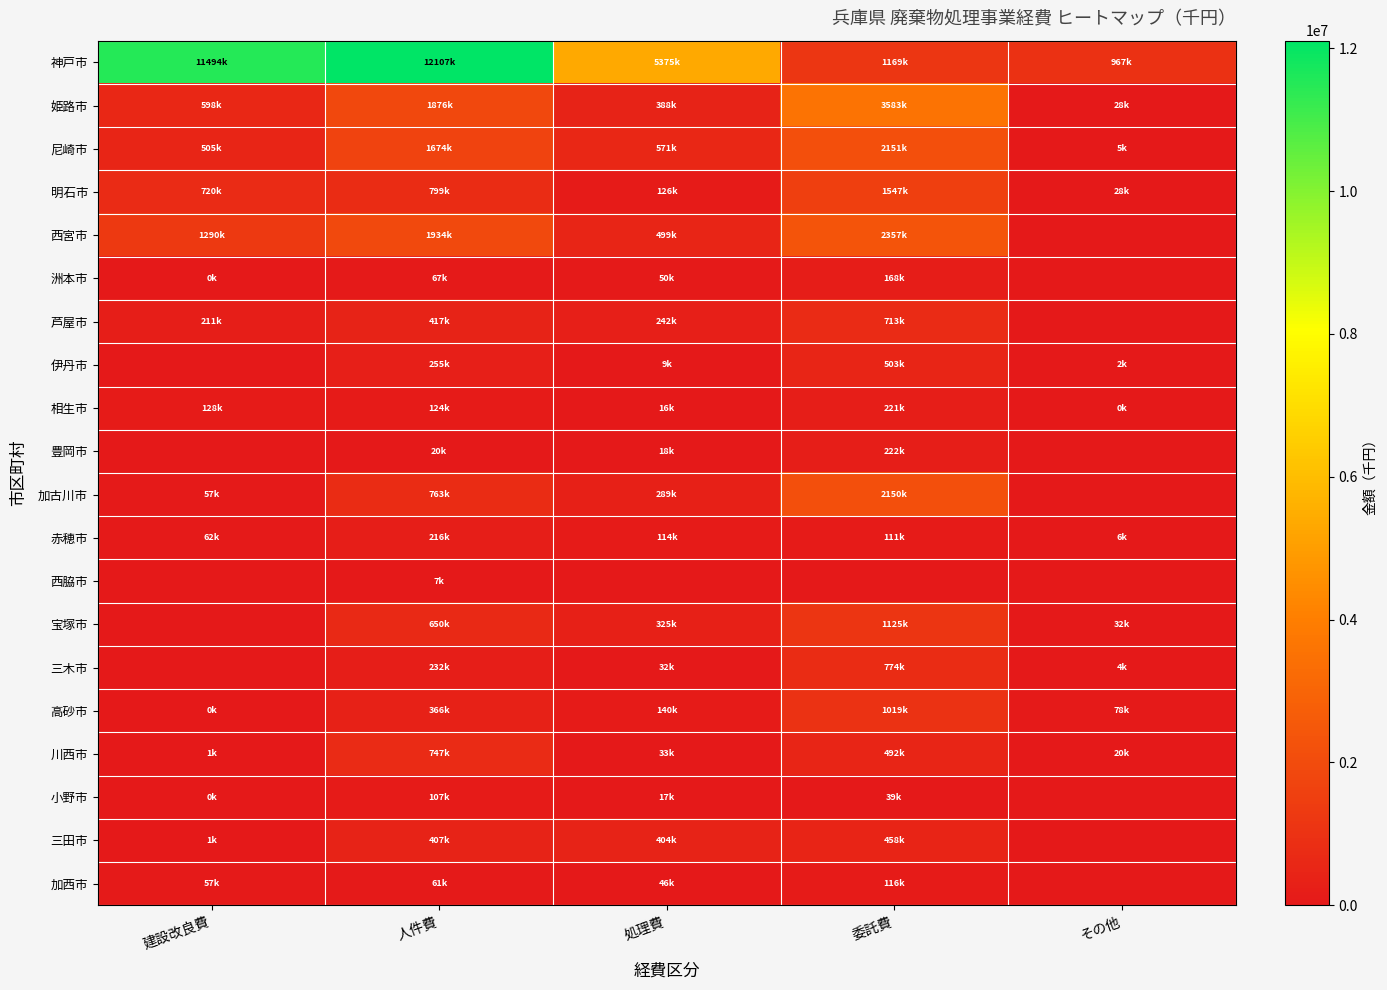

How many categories are shown in the chart?

5